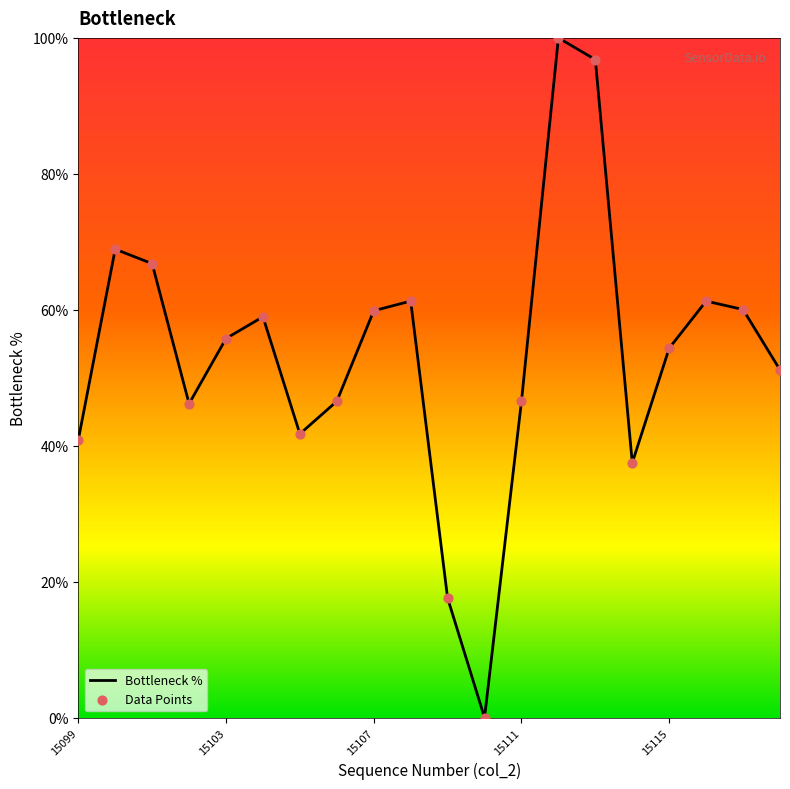

What is the maximum value shown in the chart?

100.0